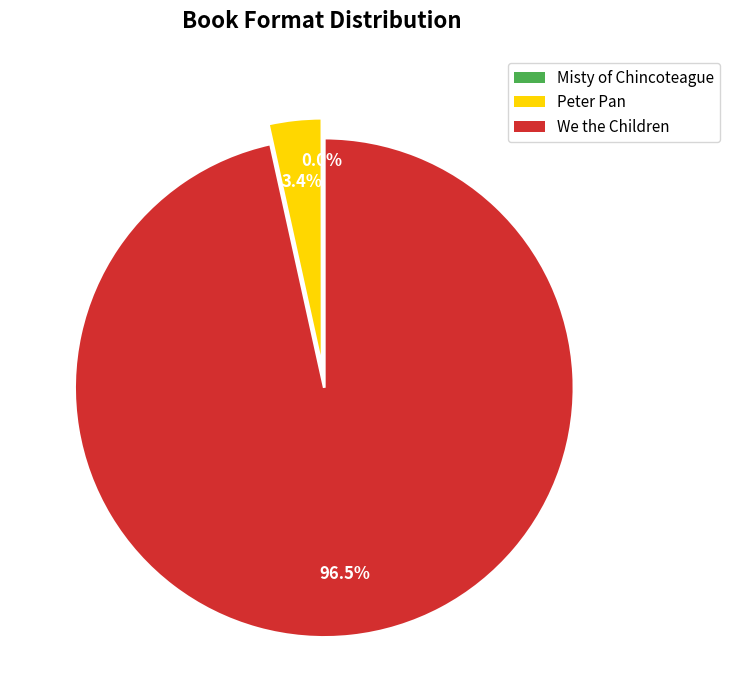

Is there a majority slice in this chart?

Yes